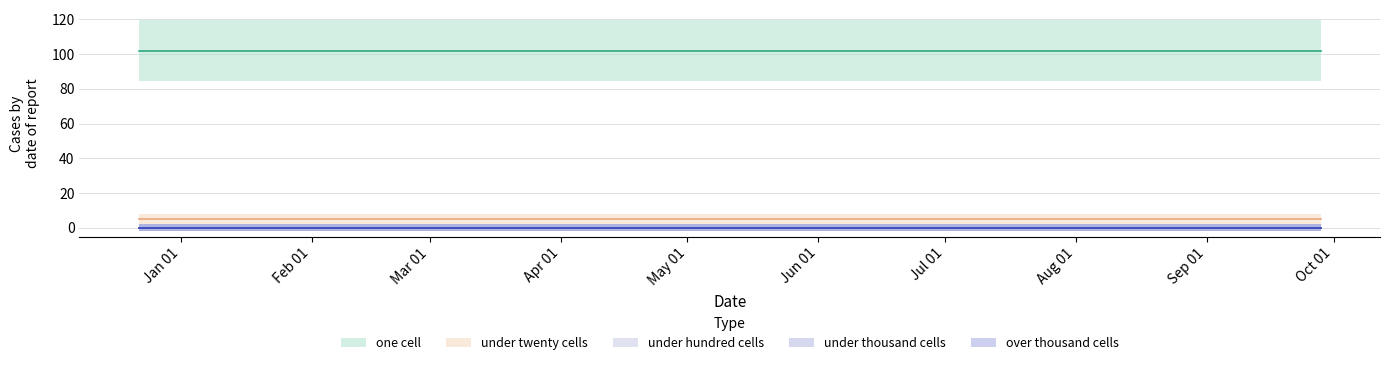

List the labels in order of under_hundred_cells value, largest first.

2017-12-22, 2018-04-09, 2018-07-11, 2018-09-28